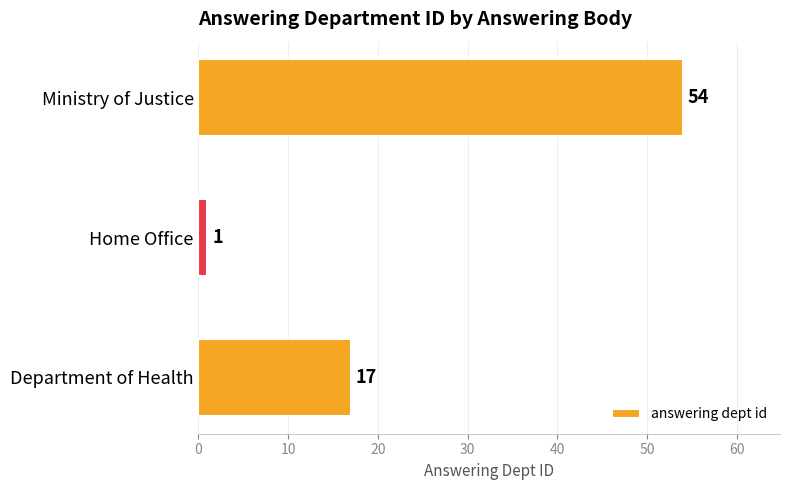

What is the change in value from Home Office to Ministry of Justice?

+53